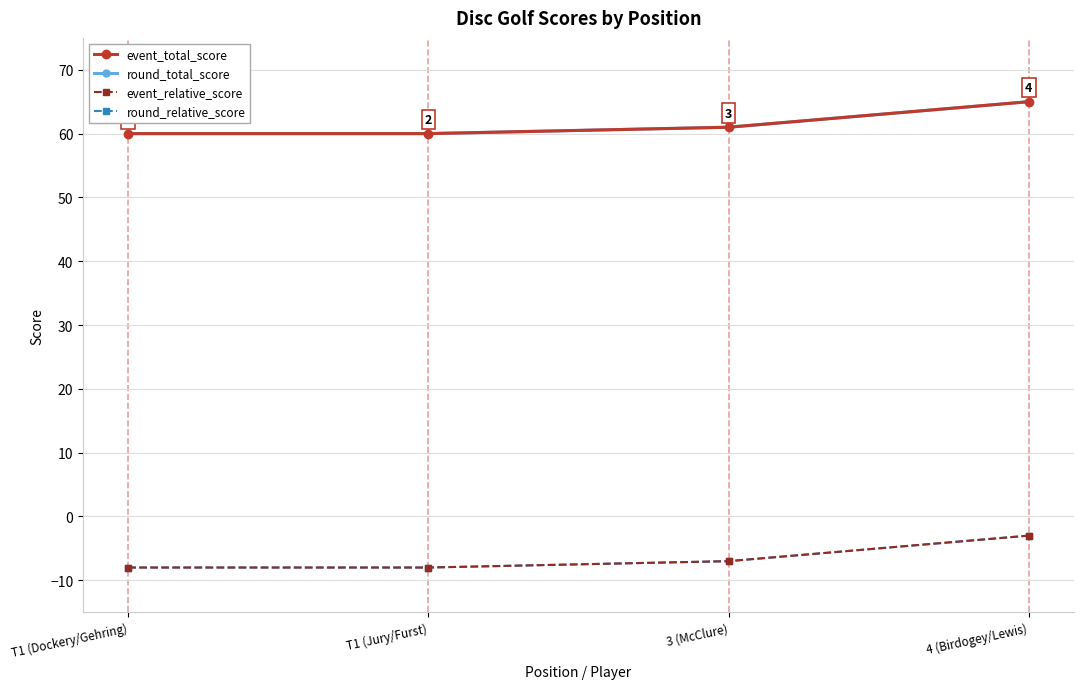

True or false: event_total_score and event_relative_score cross at least once.

False